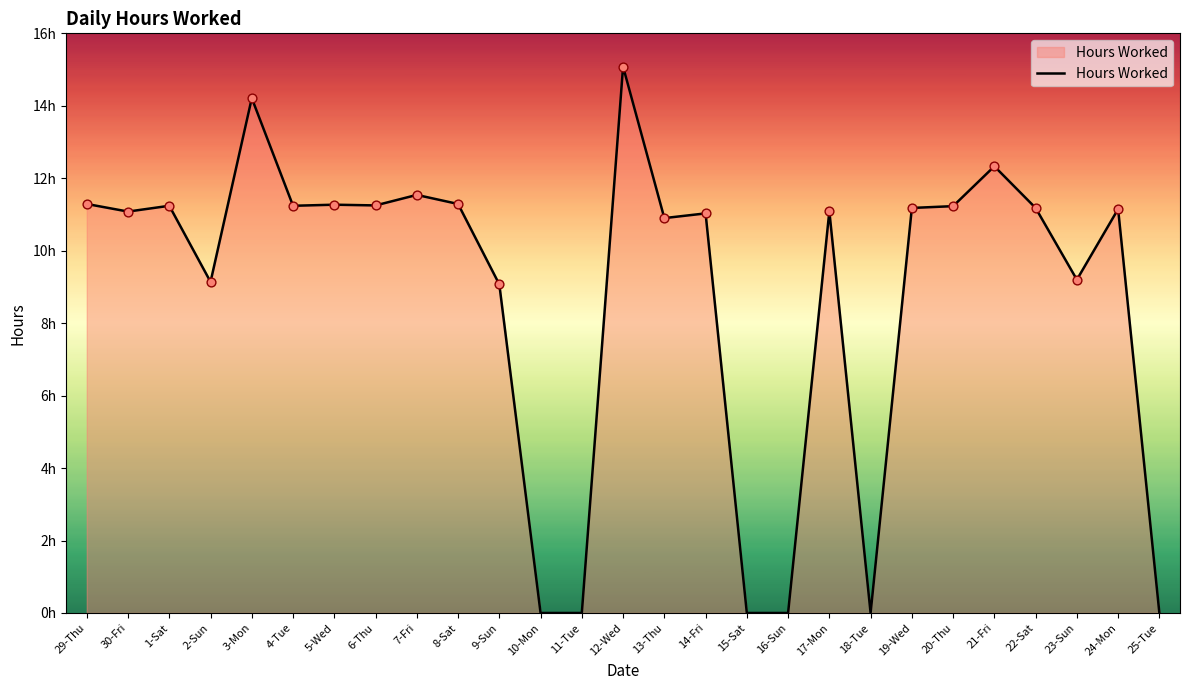

Approximately how many times larger is the value at 12-Wed compared to 17-Mon?

1.4